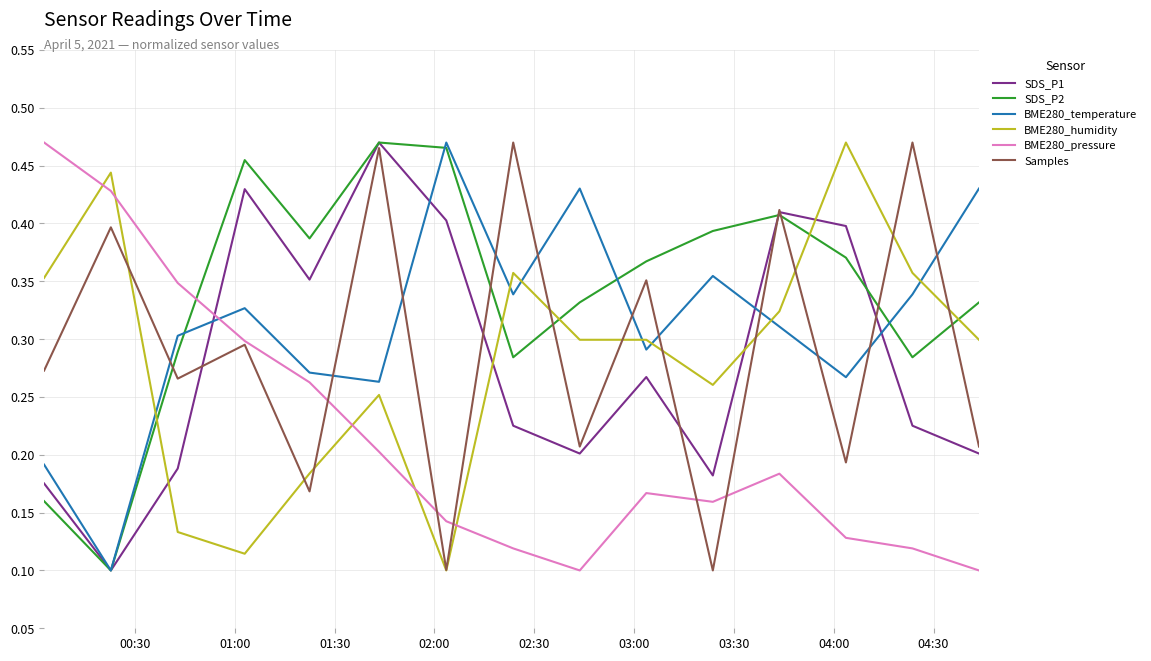

Which series has the largest total across all categories?

SDS_P2